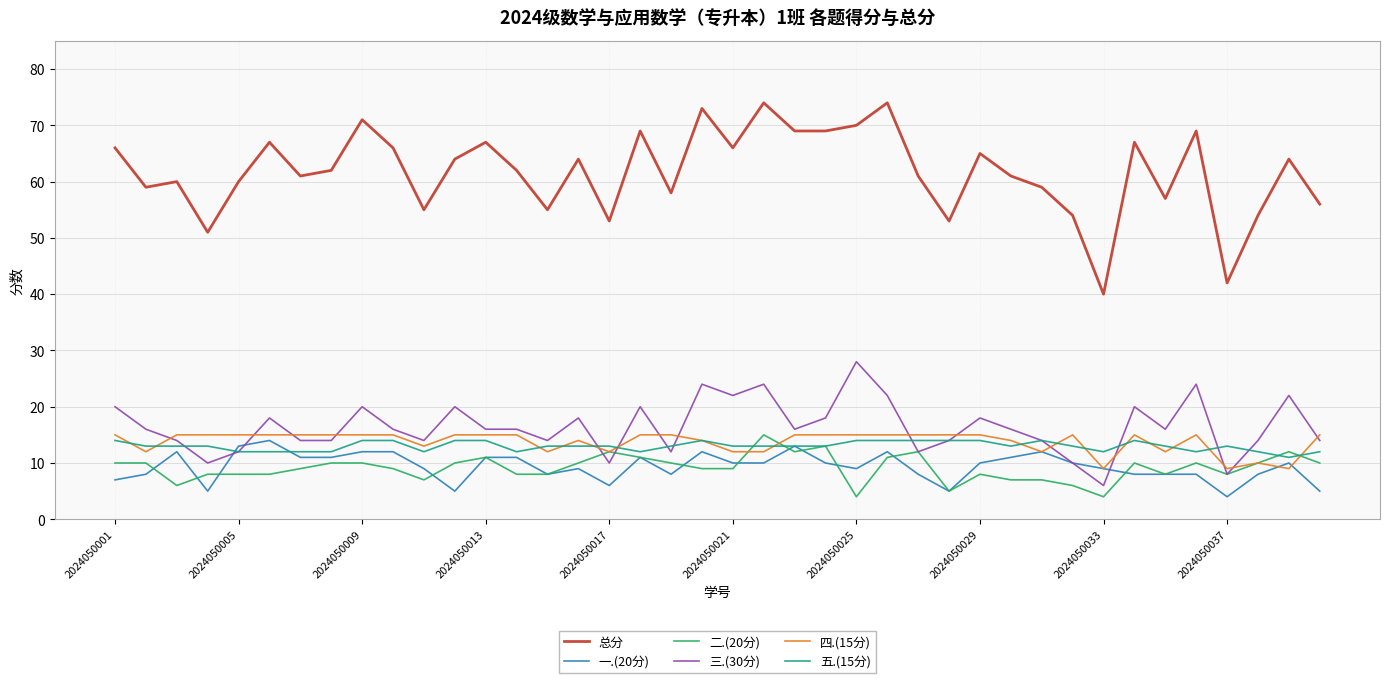

True or false: 总分 and 二.(20分) intersect in this chart.

False